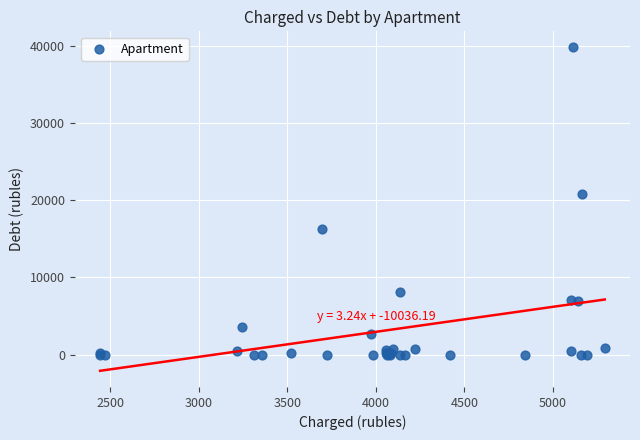

What Y value in the scatter plot is closest to 19893?

20821.4